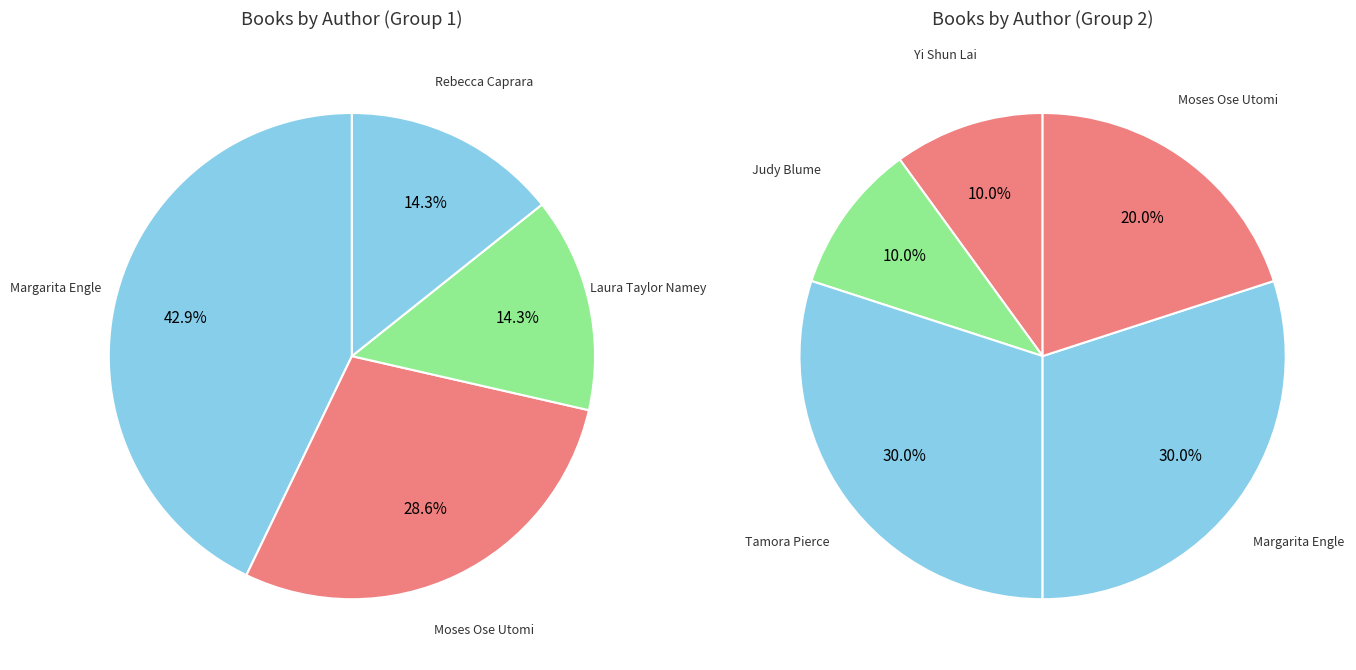

Does any single category account for the majority?

No